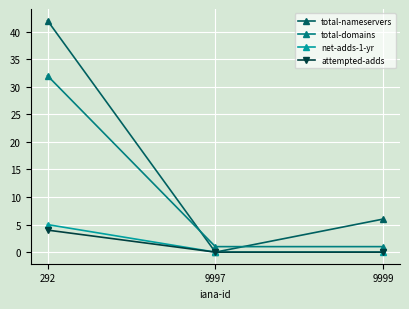

Is it true that total-nameservers equals -27 at 9997?

False